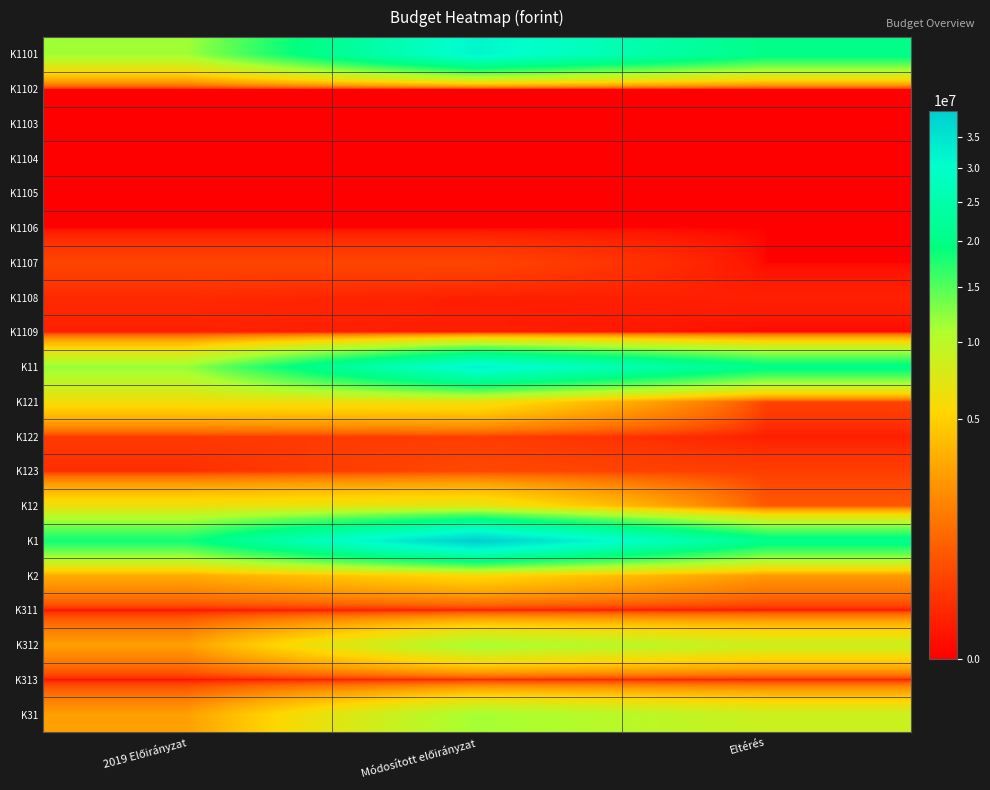

At which category does the chart reach its minimum across all series?

2019 Előirányzat